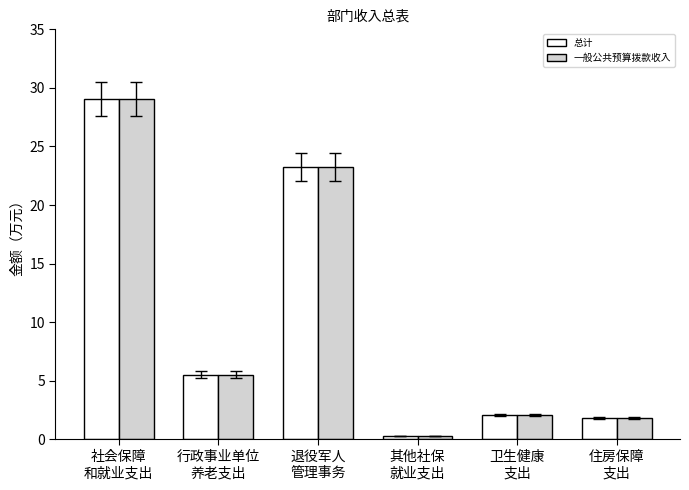

What is the difference between the maximum and minimum values in the 总计 series?

28.8